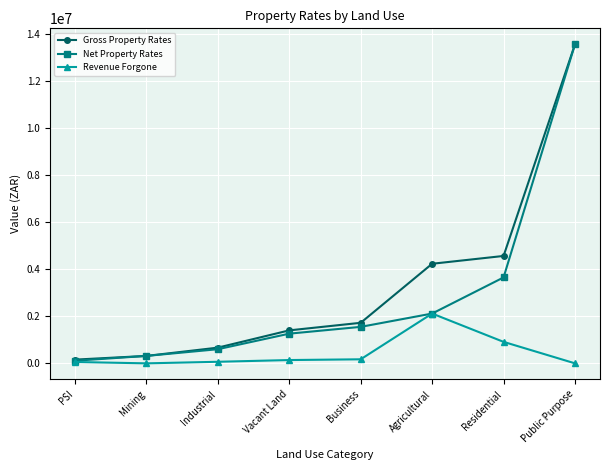

In Revenue Forgone, how many points are higher than both neighbors (excluding endpoints)?

1